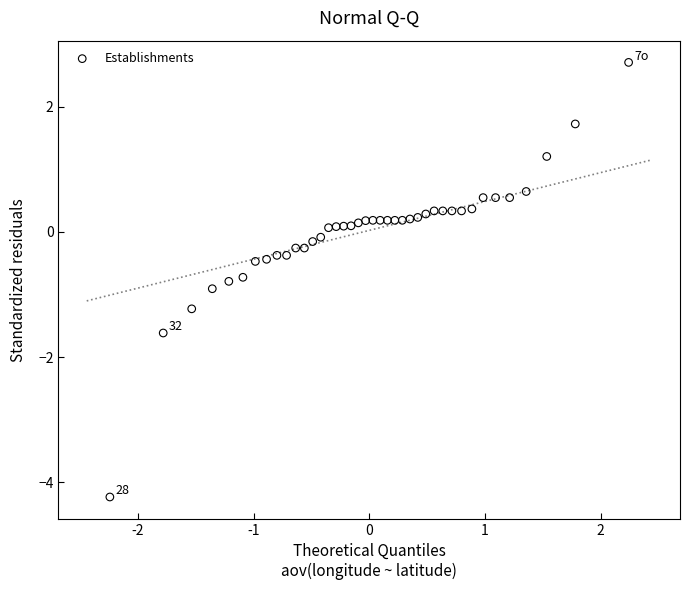

What is the range of Y values (max minus min)?

6.9